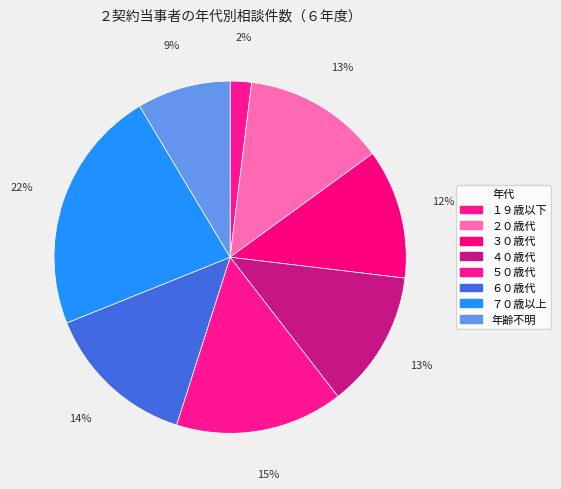

To the nearest percent, what portion does ２０歳代 represent?

13%